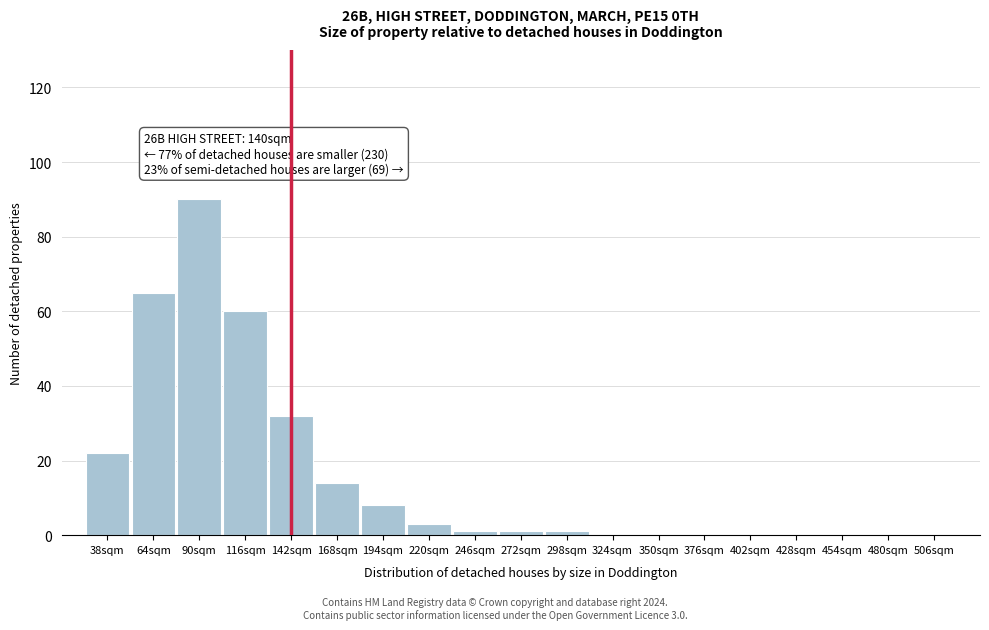

Reading left to right, transcribe all the data shown in this chart.

38sqm=22	64sqm=65	90sqm=90	116sqm=60	142sqm=32	168sqm=14	194sqm=8	220sqm=3	246sqm=1	272sqm=1	298sqm=1	324sqm=0	350sqm=0	376sqm=0	402sqm=0	428sqm=0	454sqm=0	480sqm=0